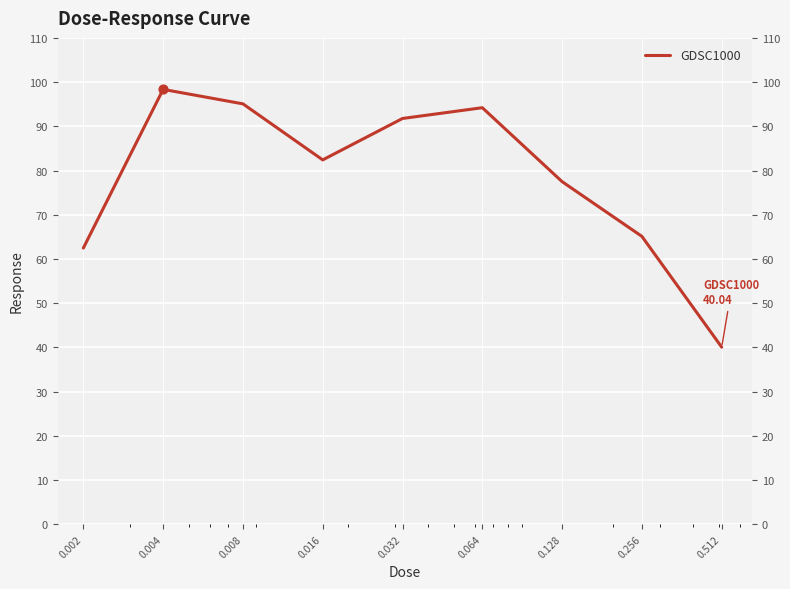

Between 0.064 and 0.512, which is larger?

0.064